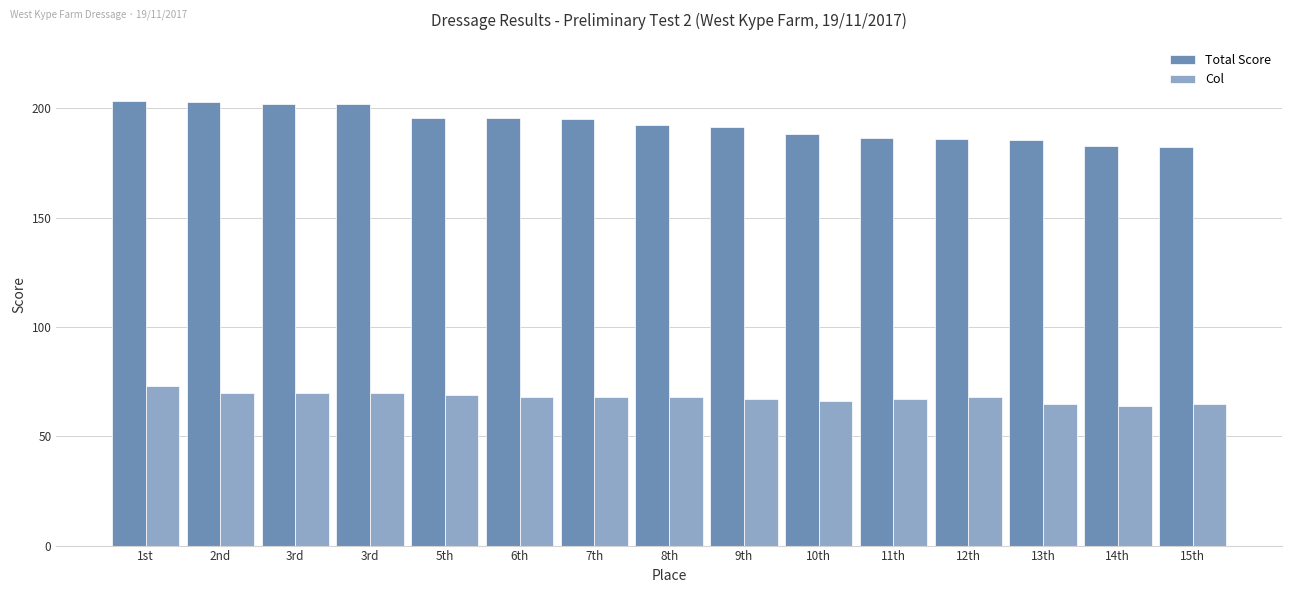

What is the value of the Col bar at the 1st from the left?

73.0